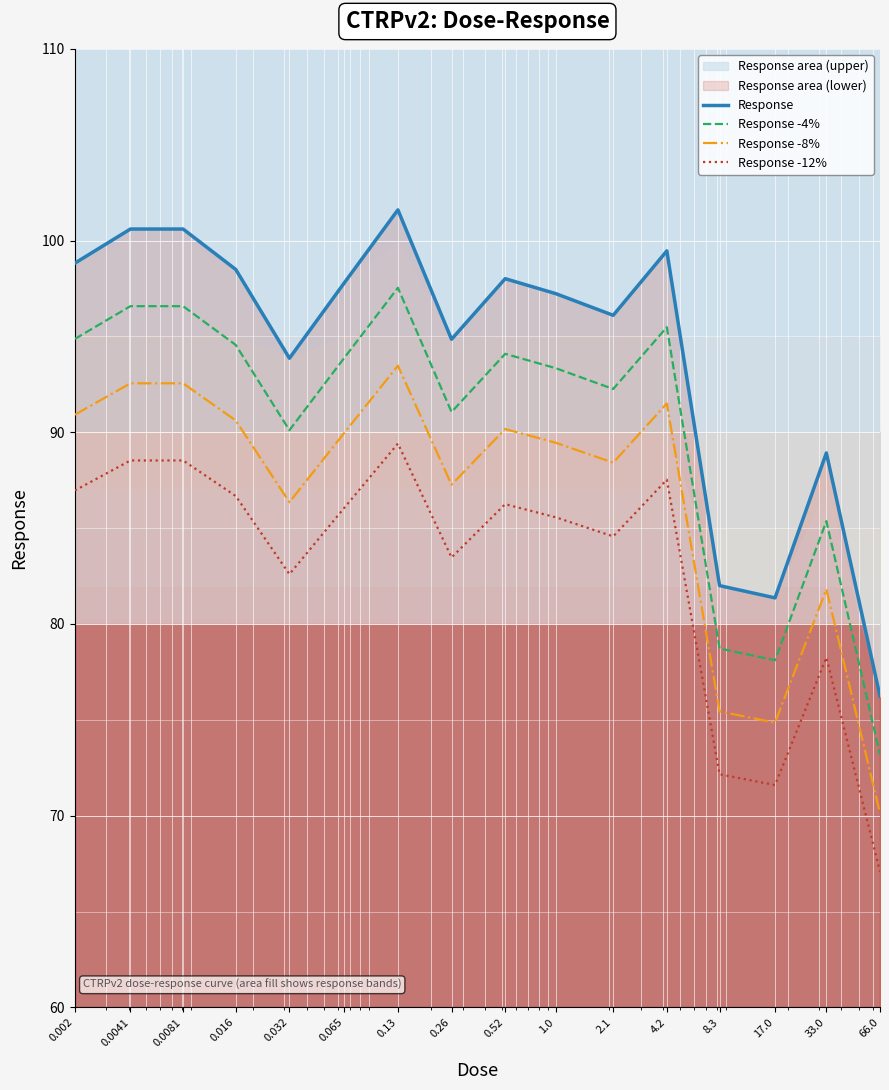

True or false: Response -4% and Response -12% intersect in this chart.

False